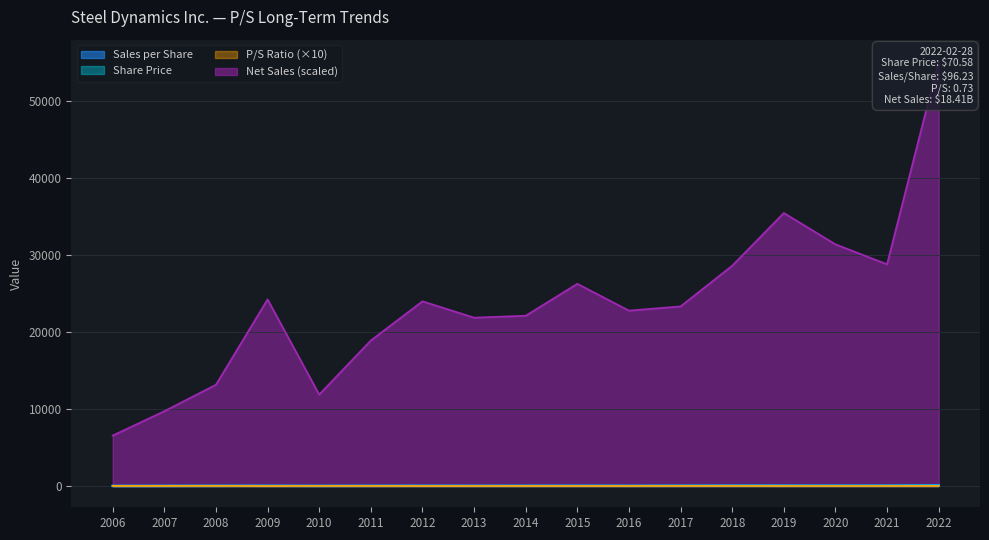

List the labels in order of Sales per Share value, largest first.

2022, 2019, 2020, 2021, 2009, 2018, 2012, 2015, 2013, 2014, 2017, 2016, 2011, 2008, 2010, 2007, 2006